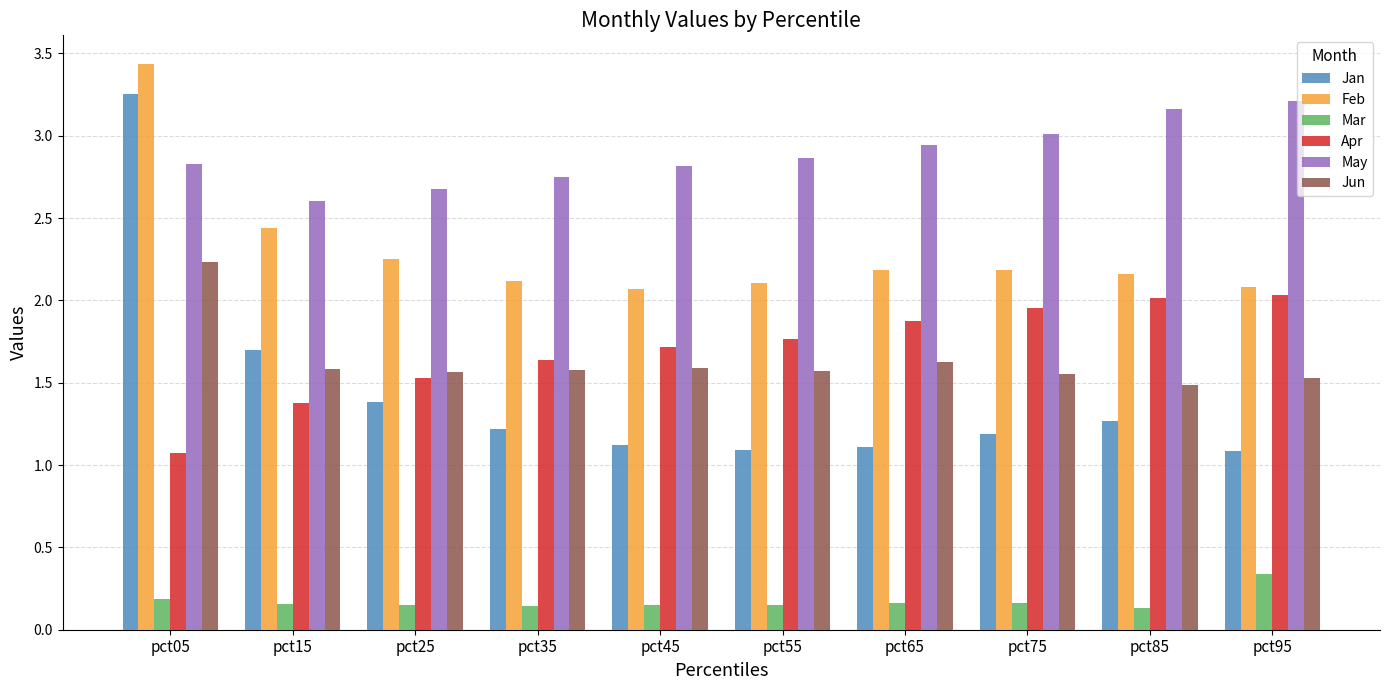

Which series has the largest total across all categories?

May